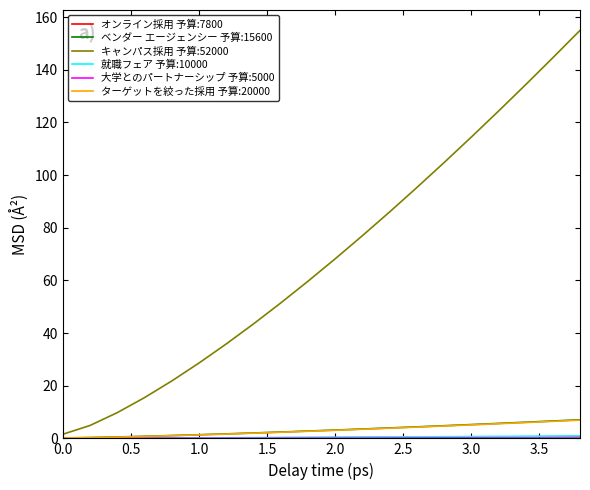

What is the greatest value displayed?

154.9